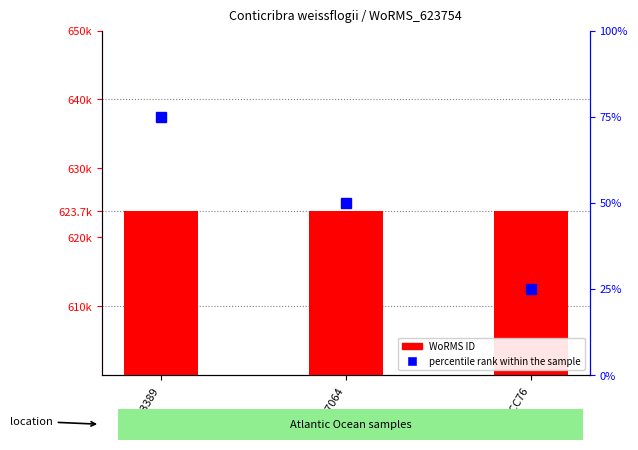

What is the sum of all percentile rank within the sample values?

150